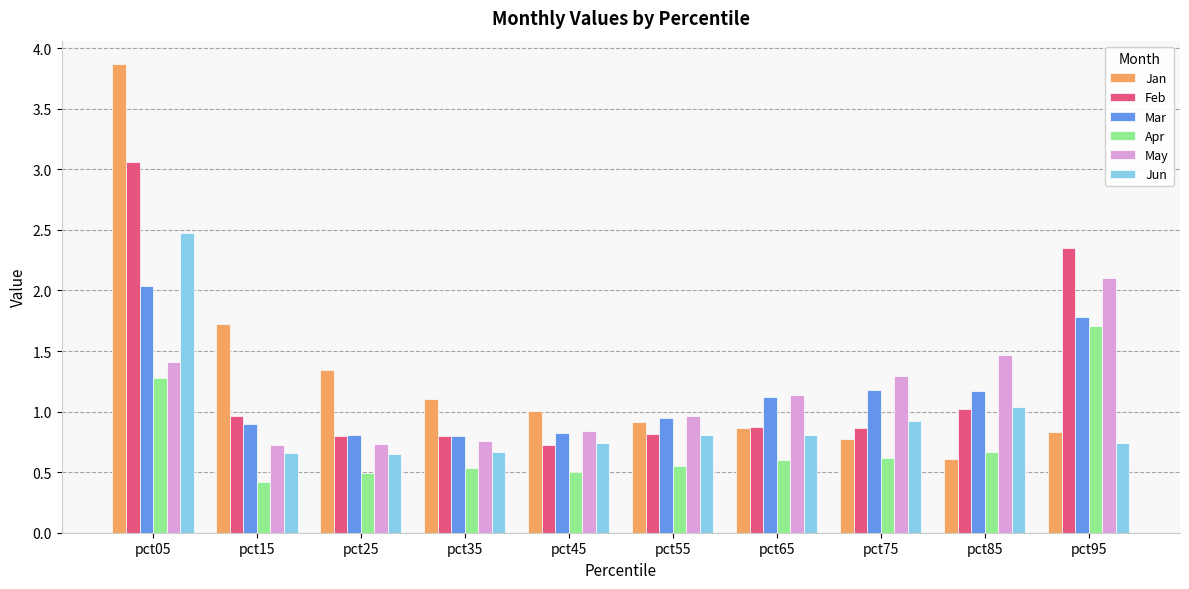

At which category is the sum across all series the highest?

pct05